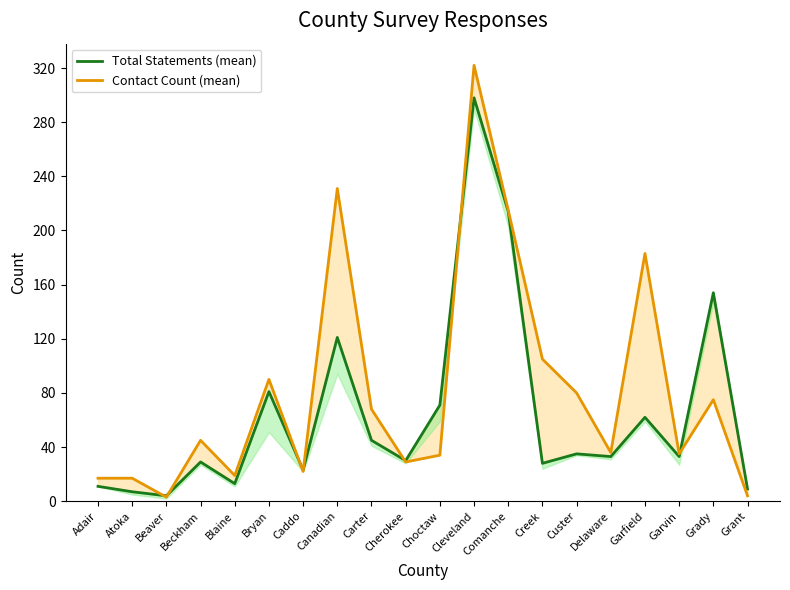

Where is the first local maximum for Total Statements (mean)?

Beckham